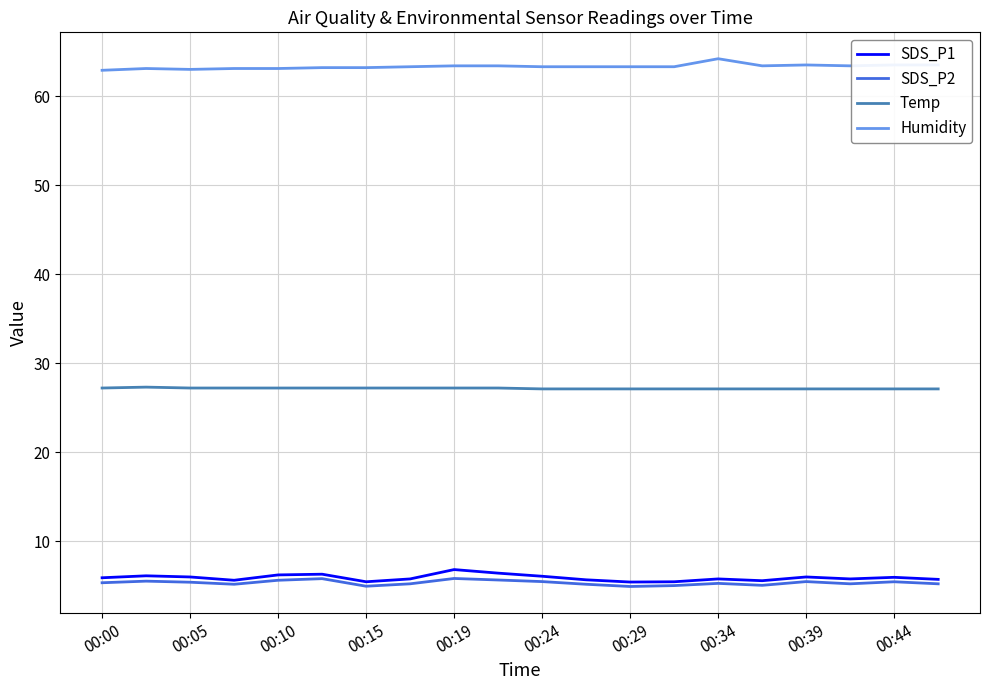

True or false: SDS_P1 and Temp intersect in this chart.

False